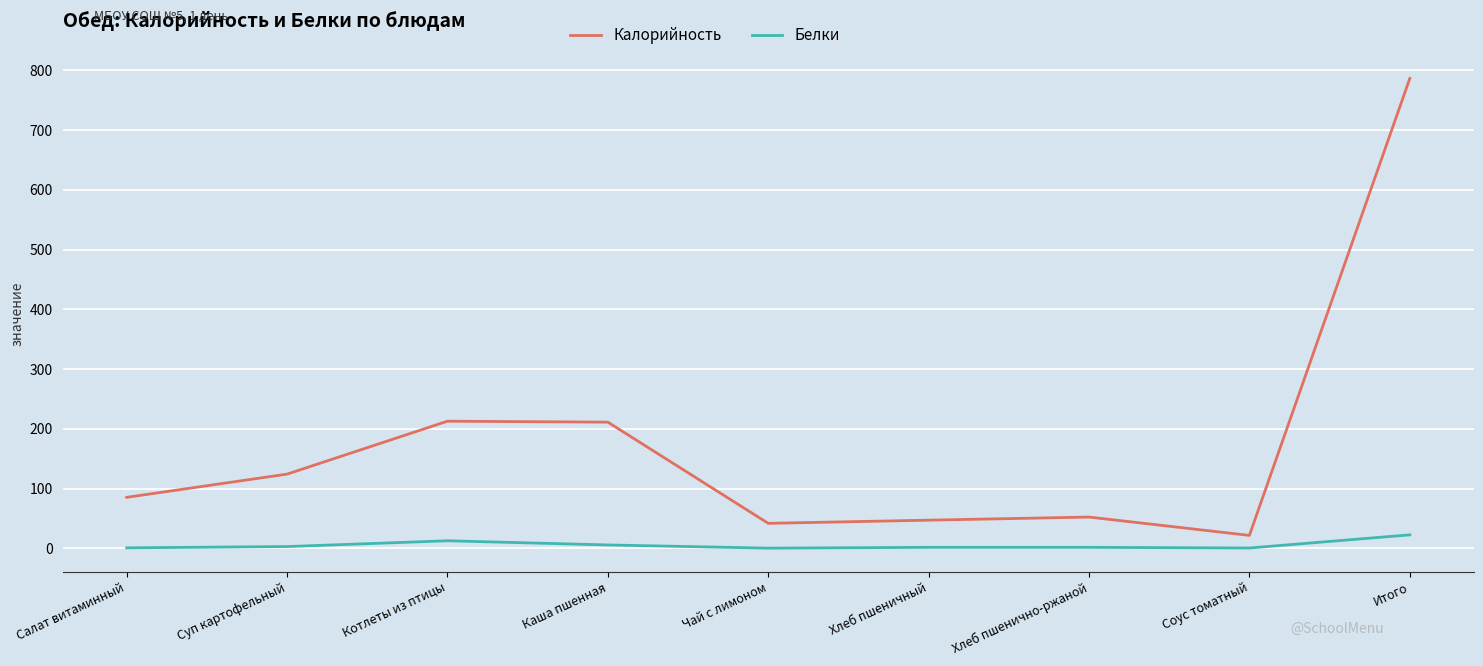

Read the Калорийность value at Суп картофельный.

124.1